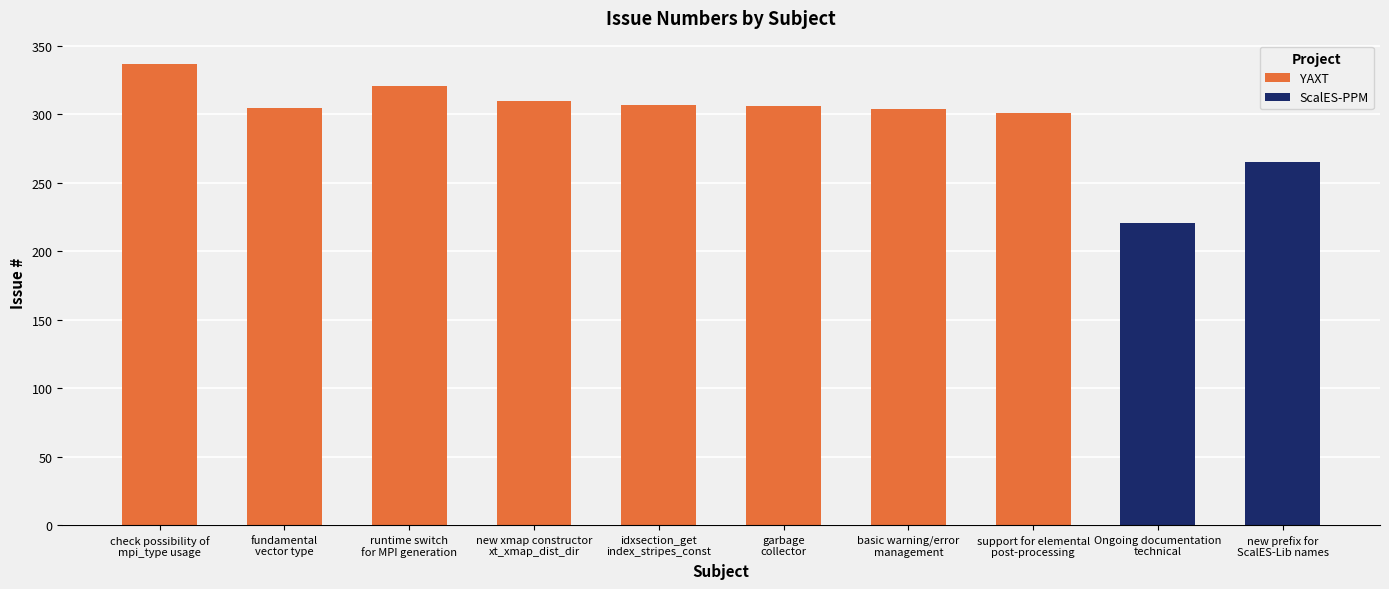

The chart shows a value of 307 at idxsection_get
index_stripes_const. True or false?

True